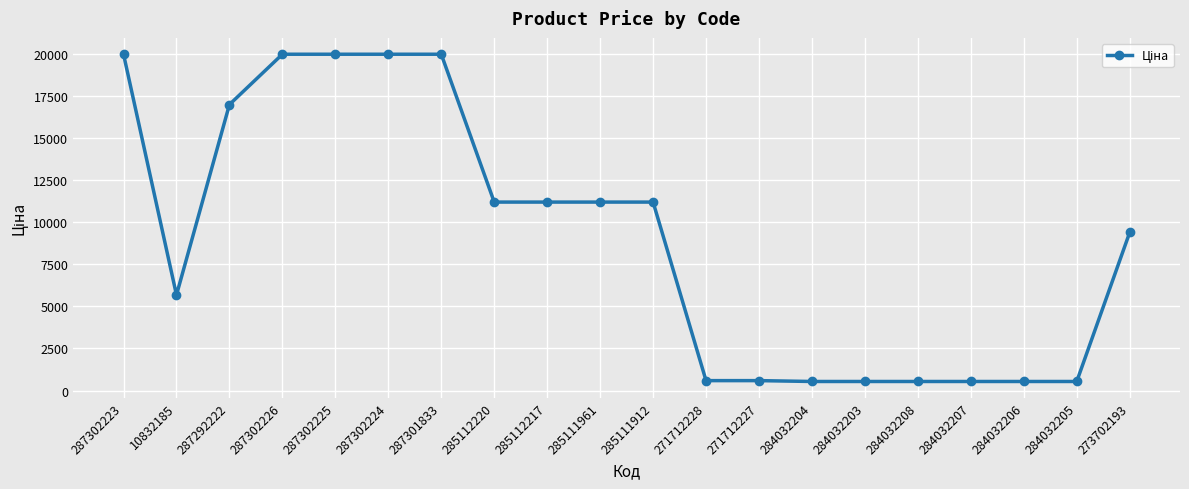

Which has a higher value, 287302224 or 271712228?

287302224